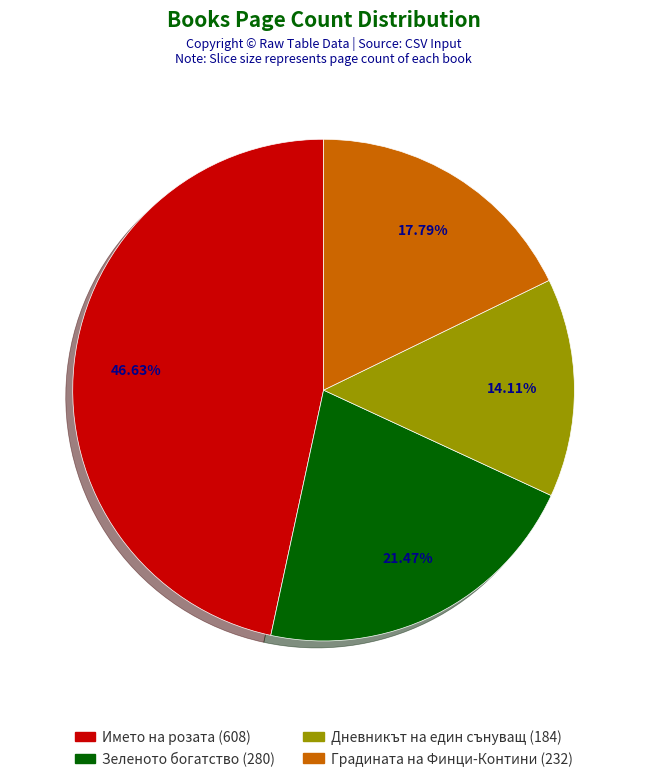

What percentage is the Градината на Финци-Контини (232) slice, to the nearest percent?

18%